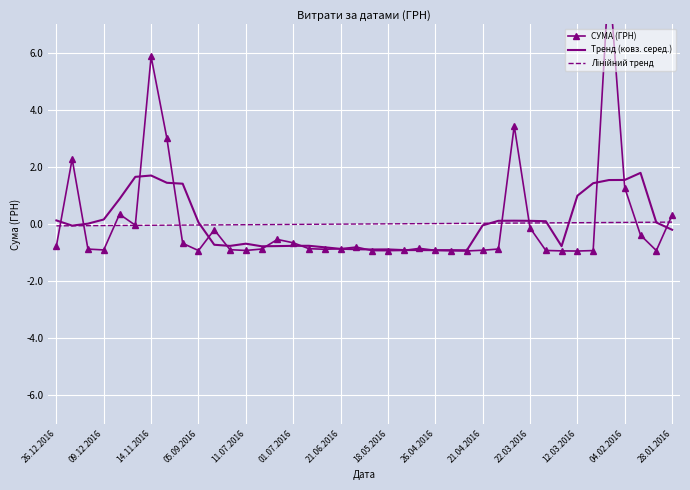

How many data points does each series have?

40